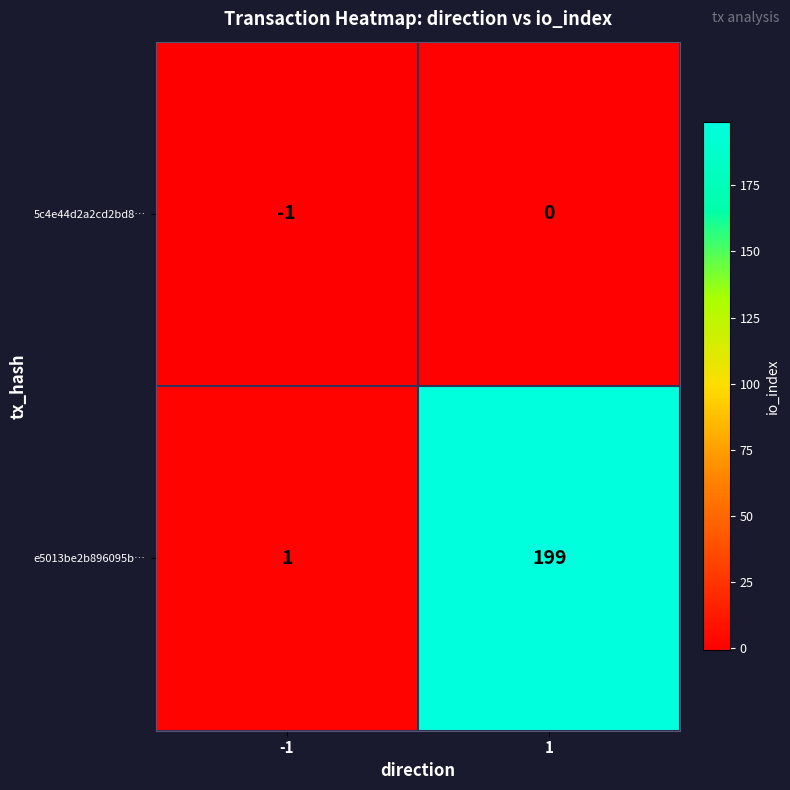

At how many categories does at least one series exceed 60?

1